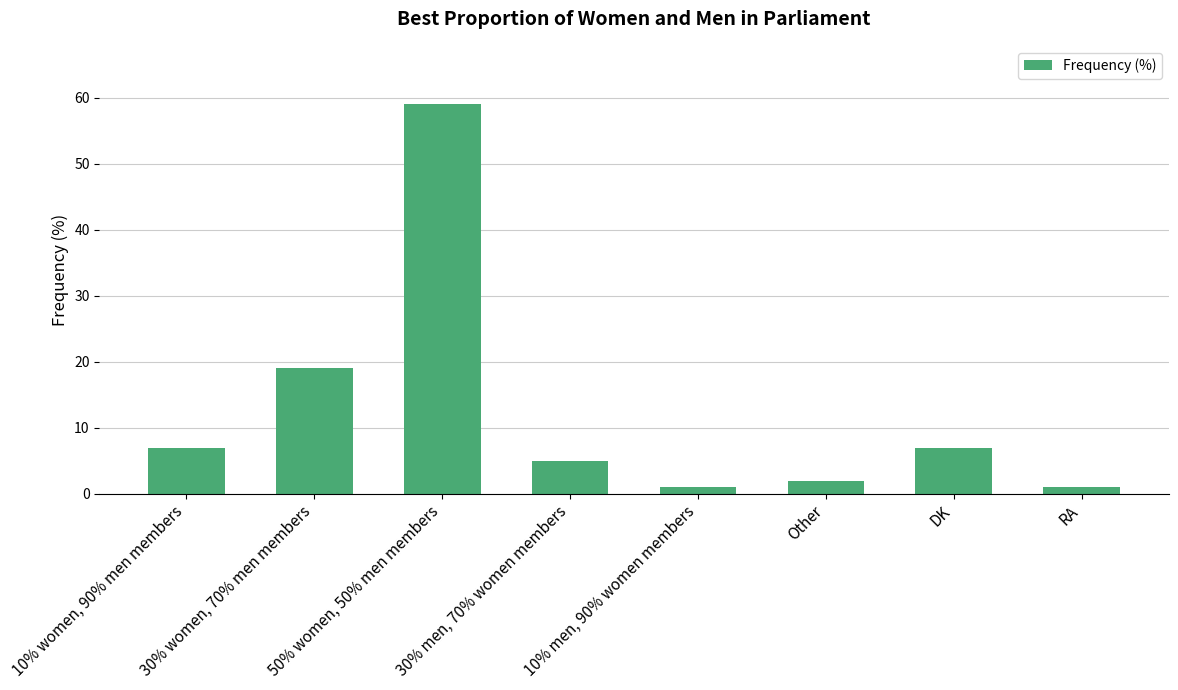

What is the difference between the values at 30% men, 70% women members and Other?

3